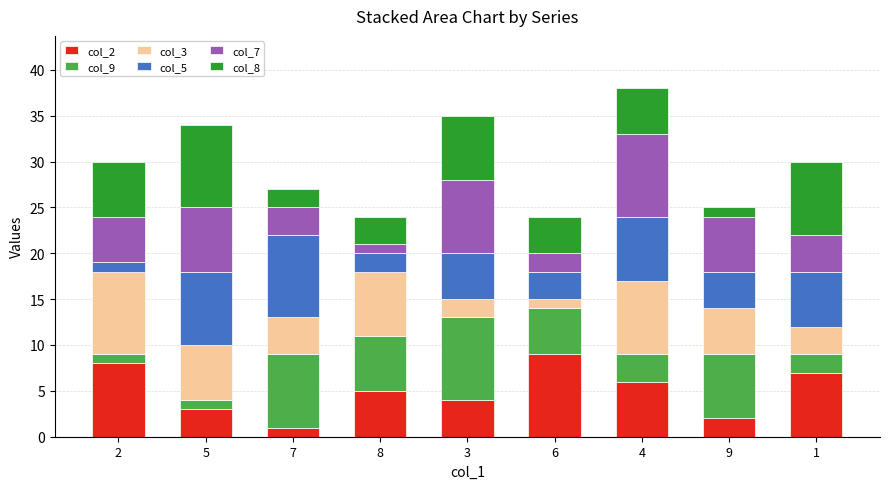

Is it true that col_2 equals 9 at 6?

True